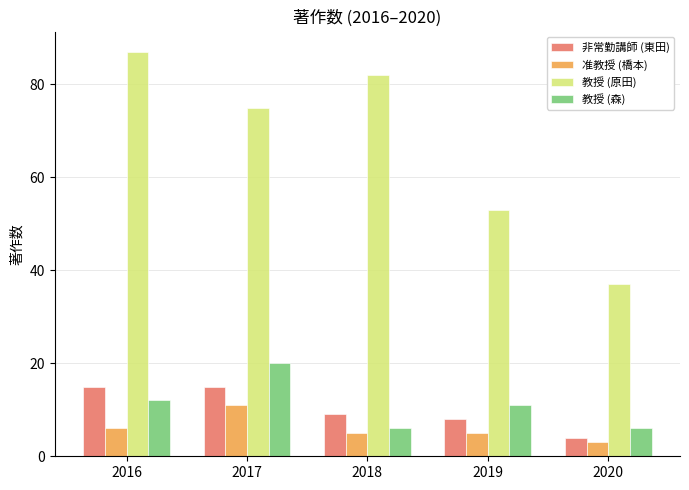

Between 2019 and 2020, which series saw the biggest shift?

教授 (原田)